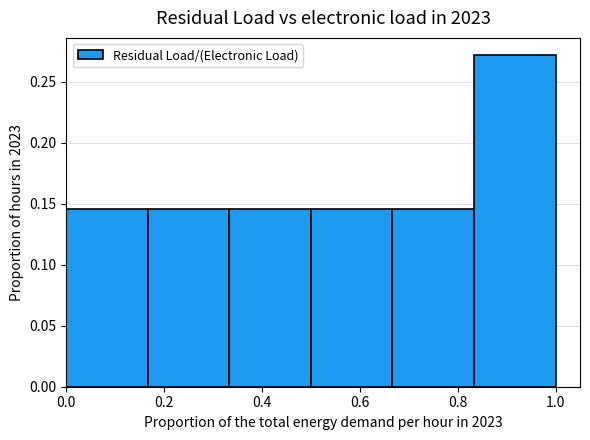

What is the height of the bar covering 0.66 to 0.84 on the x-axis? Neither the bar edges nor the heights are printed on the chart, so give them approximately, as read against the axes.

0.145